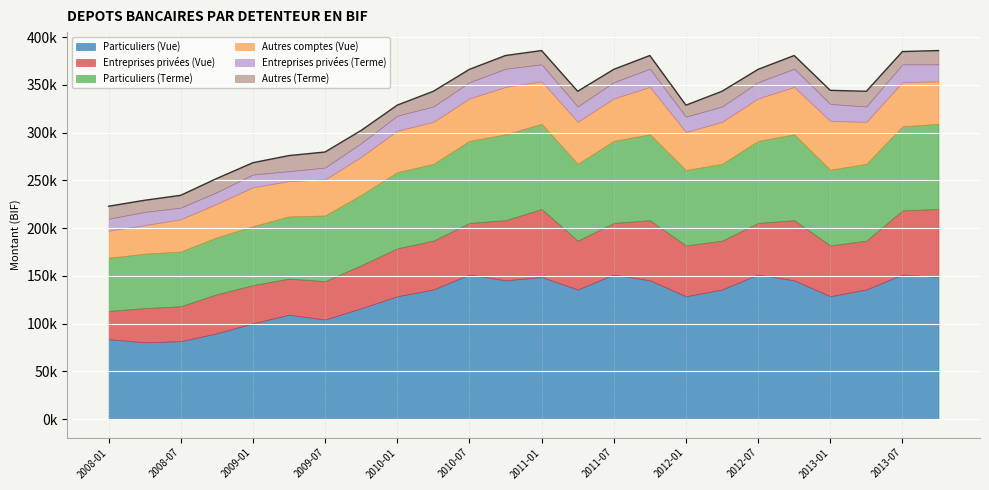

Between 2009-01 and 2013-10, which series saw the biggest shift?

Particuliers (Vue)